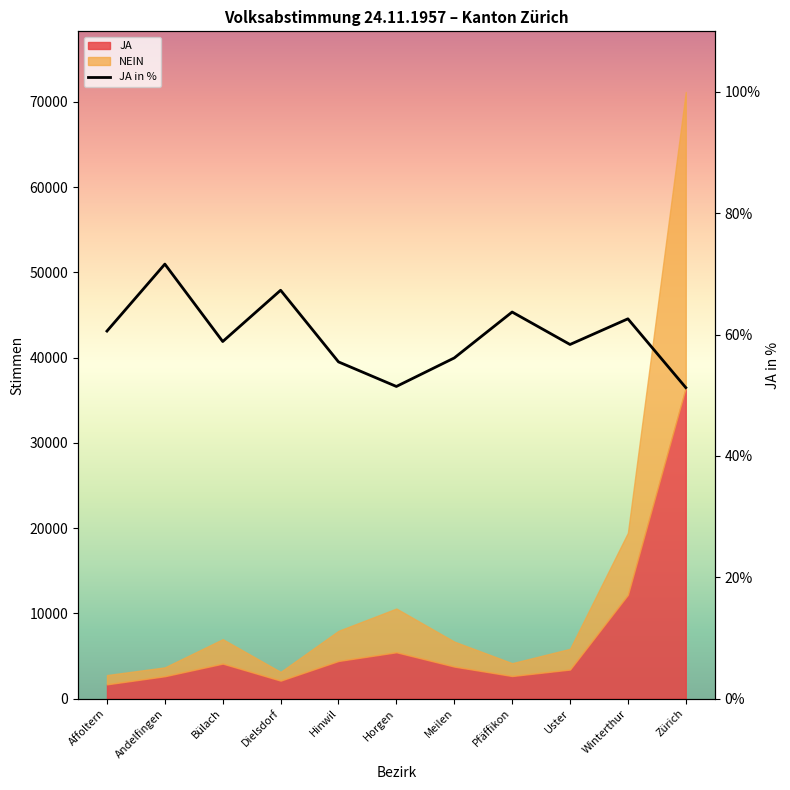

What is the greatest value displayed?

71.6